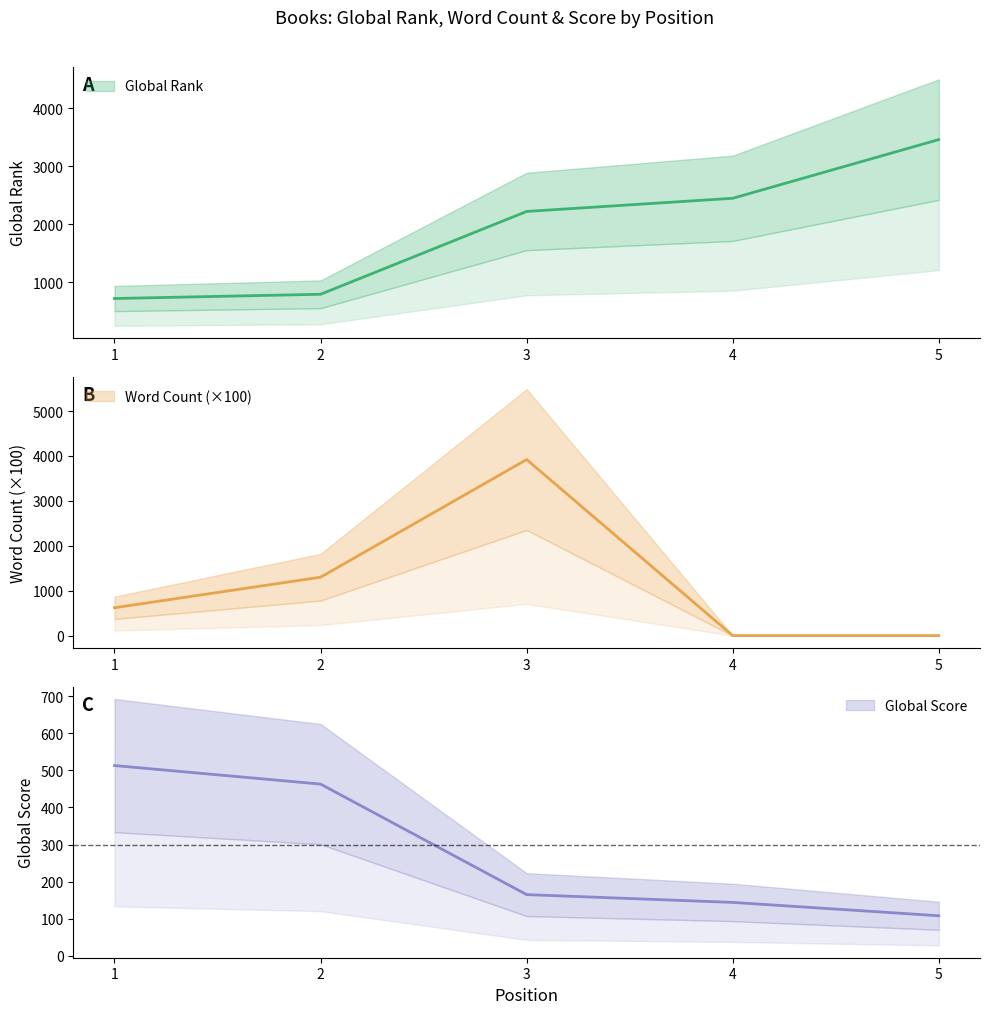

The value of Global Score at 3 is 216. True or false?

False